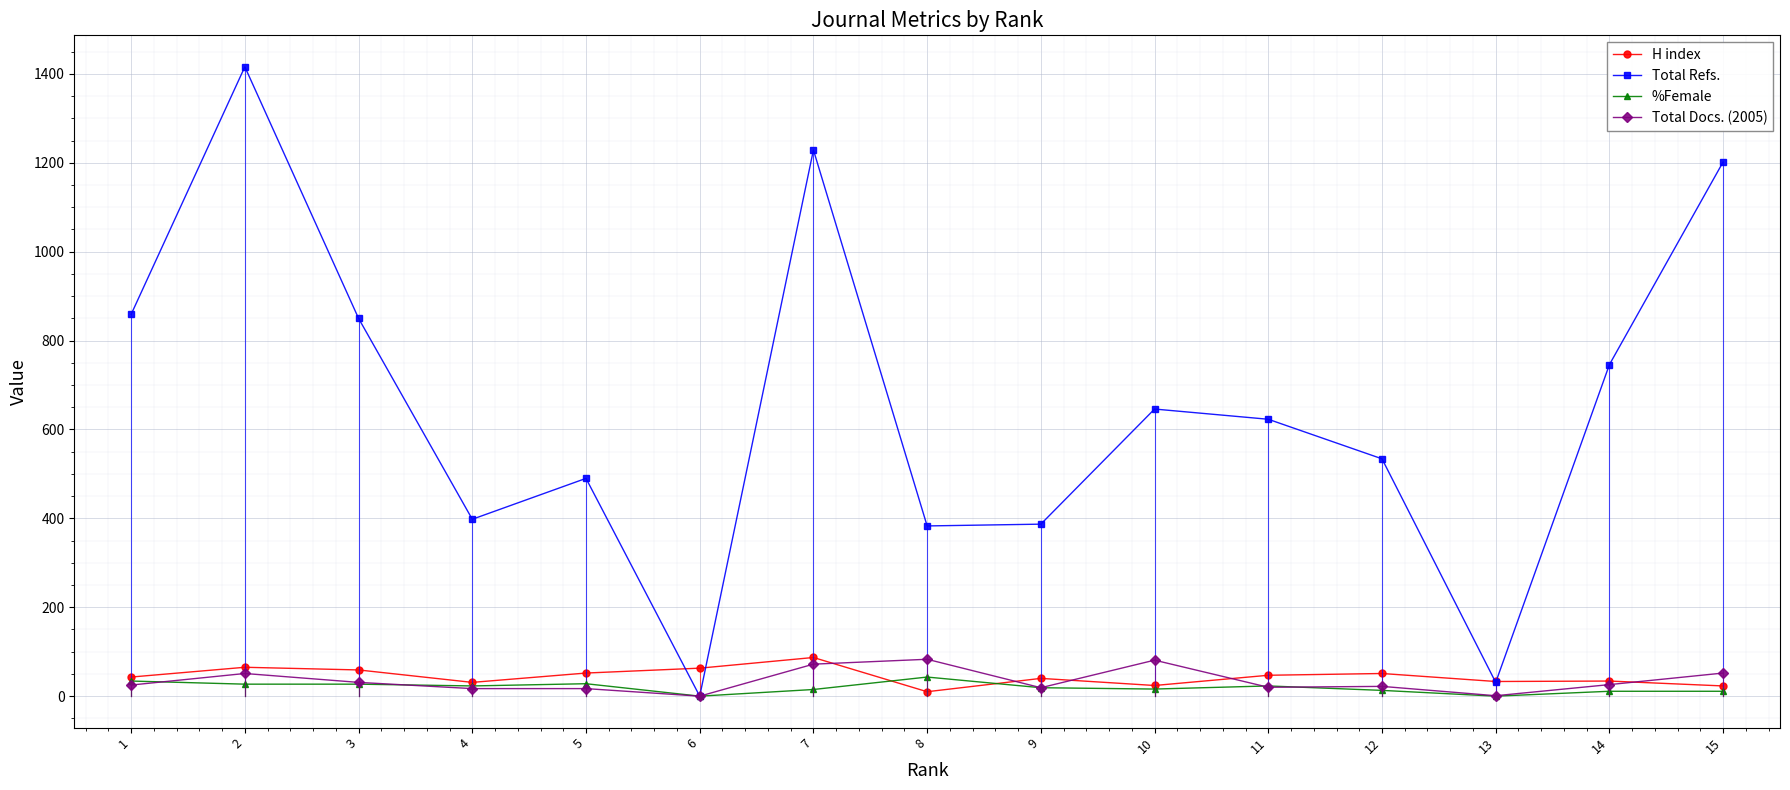

Which series has the largest range (max minus min)?

Total Refs.